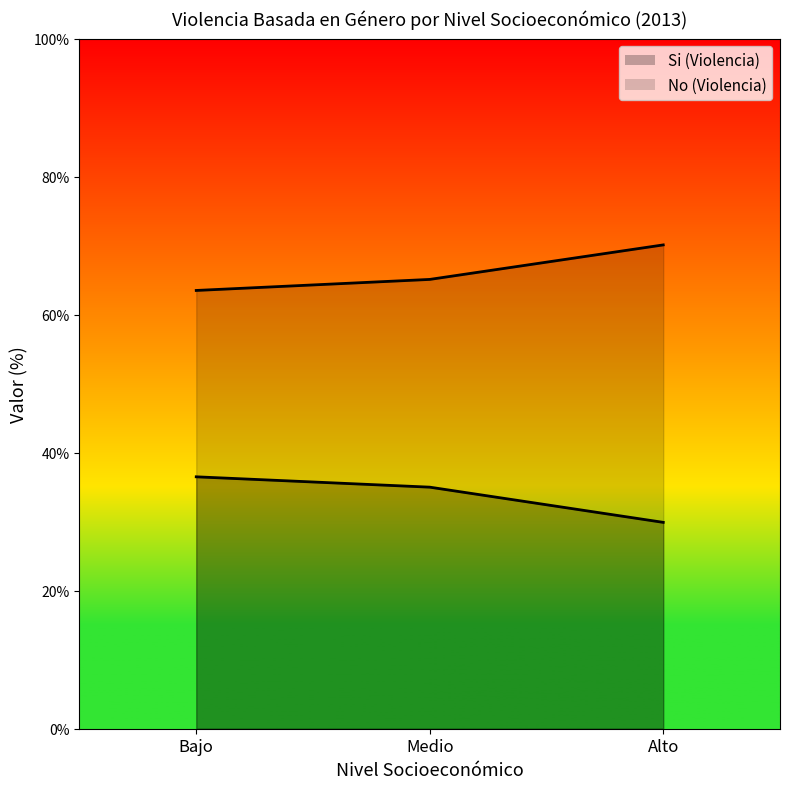

What is the label of the 3rd point from the right?

Bajo